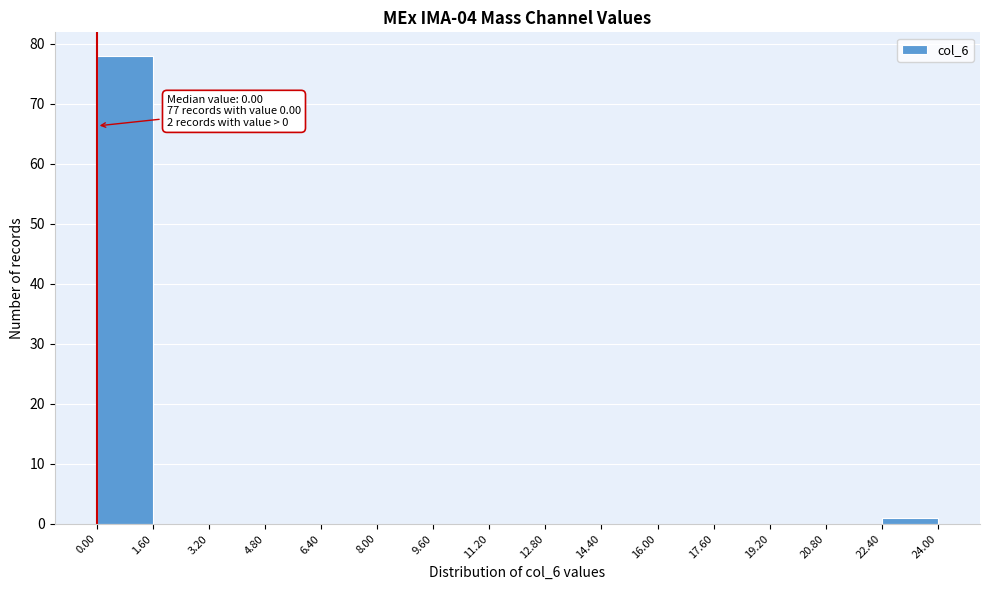

Which range on the x-axis has the tallest bar?

0.00 to 1.60